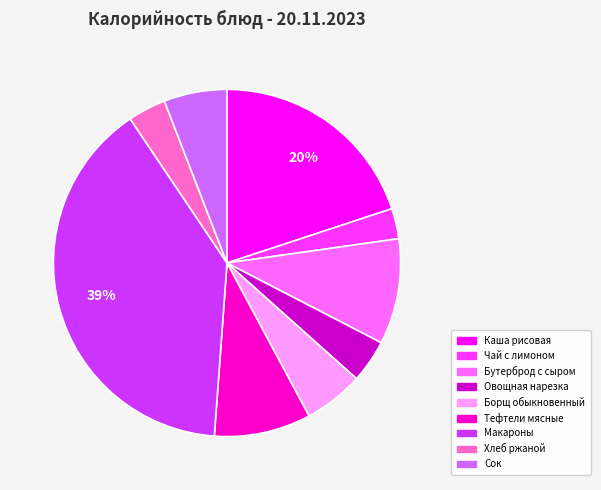

To the nearest percent, what is the difference between the Борщ обыкновенный and Бутерброд с сыром slice percentages?

4%